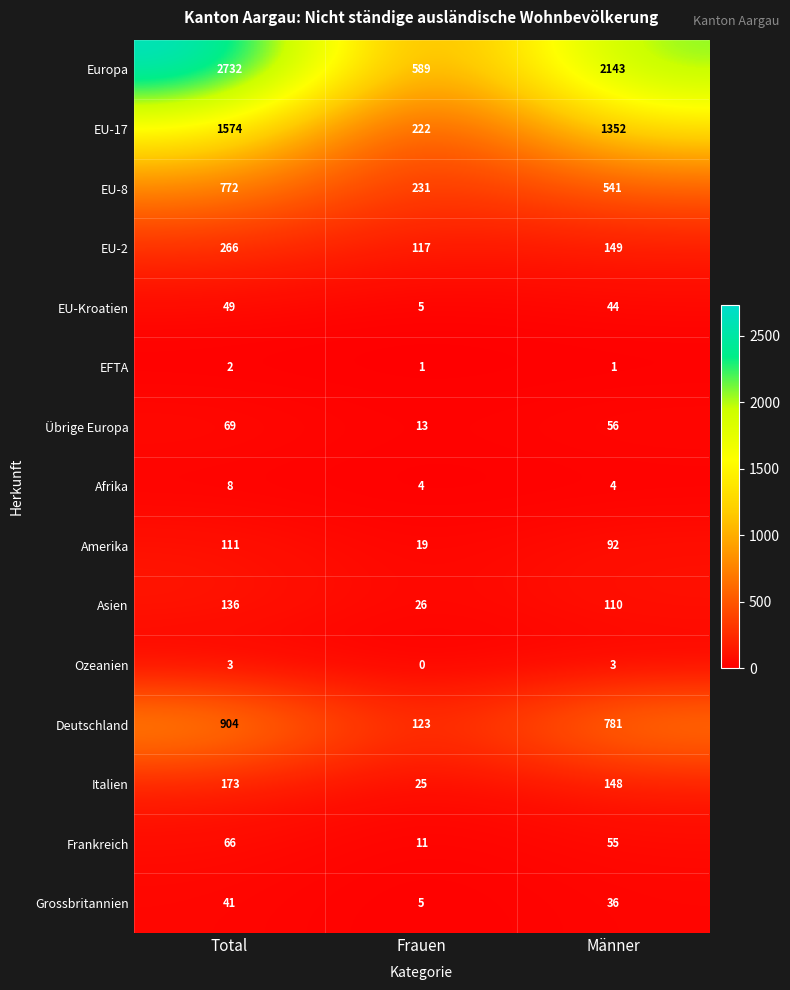

What is the sum of the Ozeanien values at Männer and Total?

6